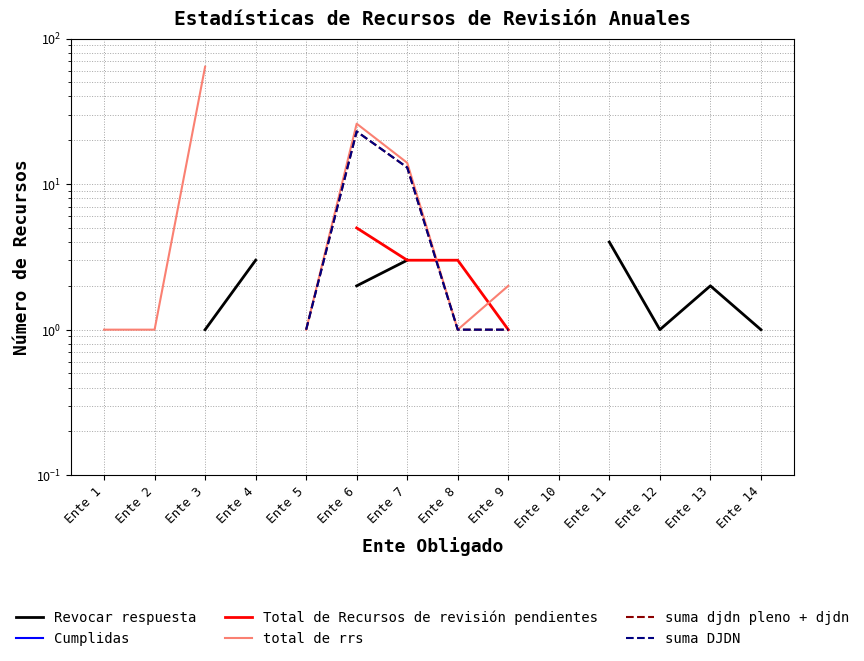

What is the value of the suma djdn pleno + djdn point at the 5th from the left?

1.0